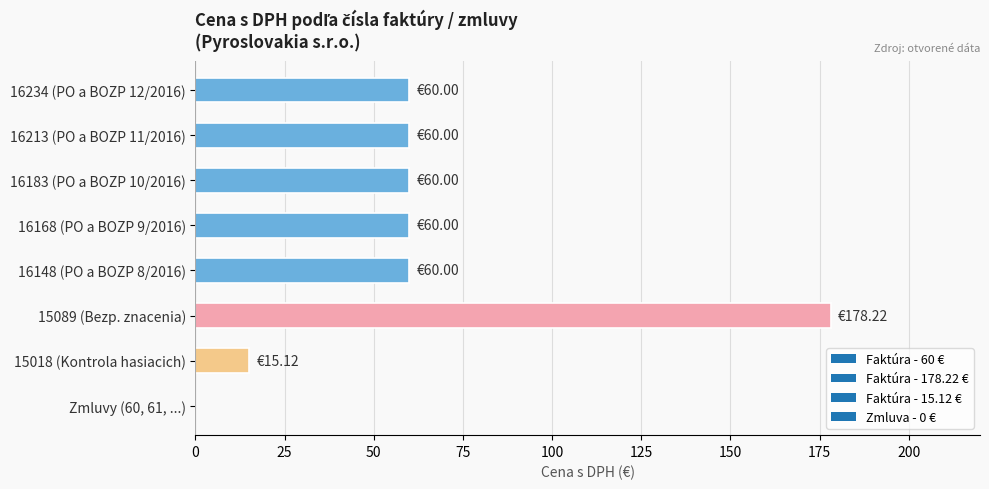

What is the sum of the values at 16168 (PO a BOZP 9/2016) and Zmluvy (60, 61, ...)?

60.0